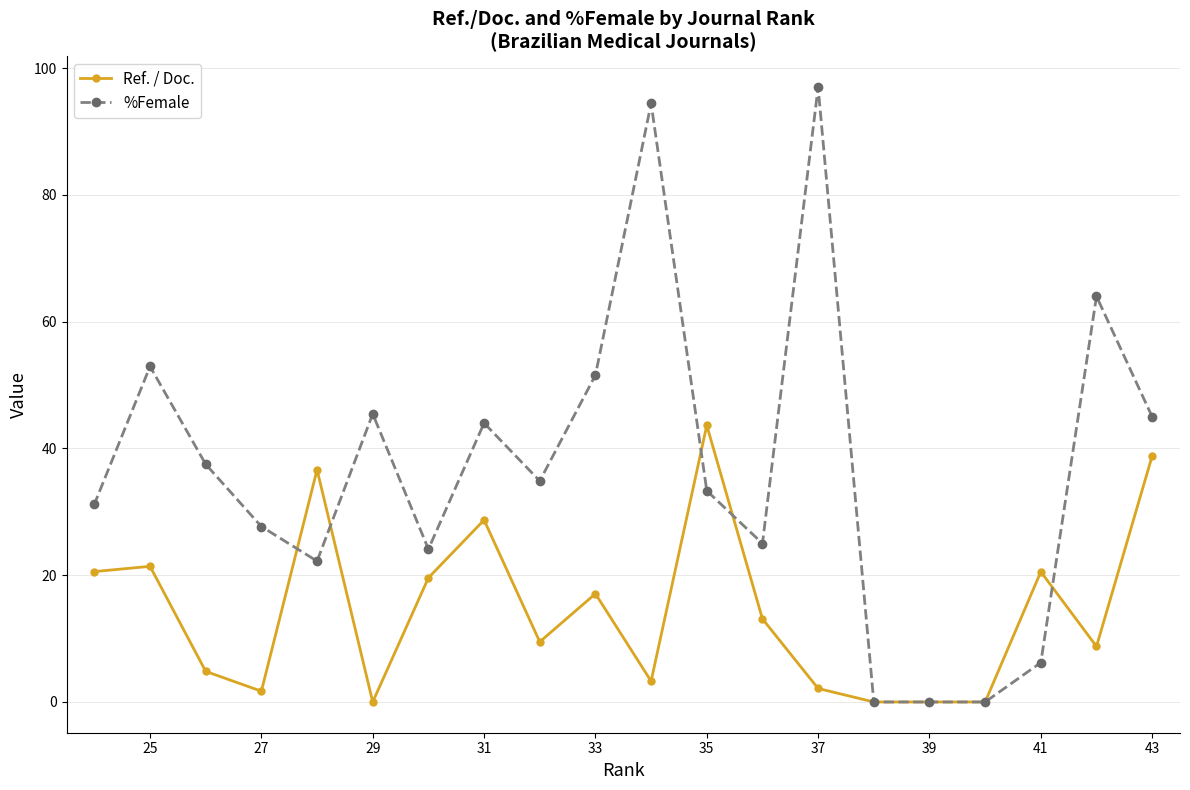

Which series has the widest spread of values?

%Female